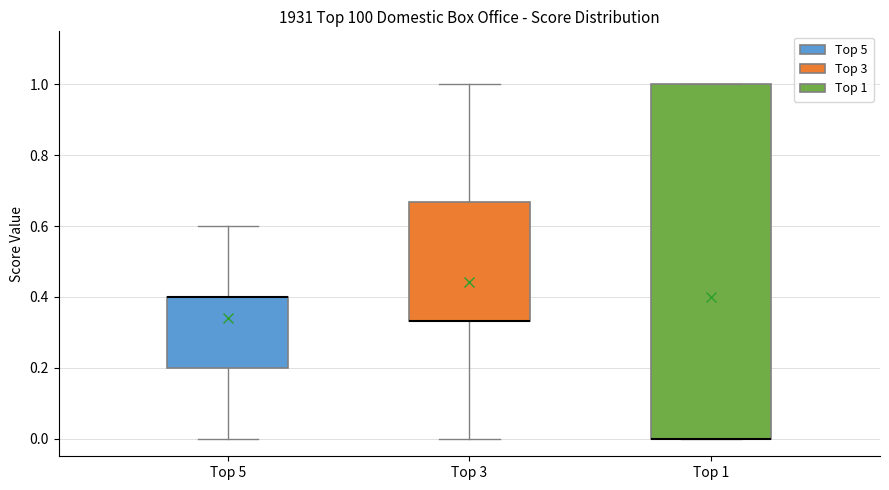

Where does the upper whisker of the box for Top 5 end on the y-axis? The values are not printed on the chart, so give them approximately, as read against the axis.

0.60